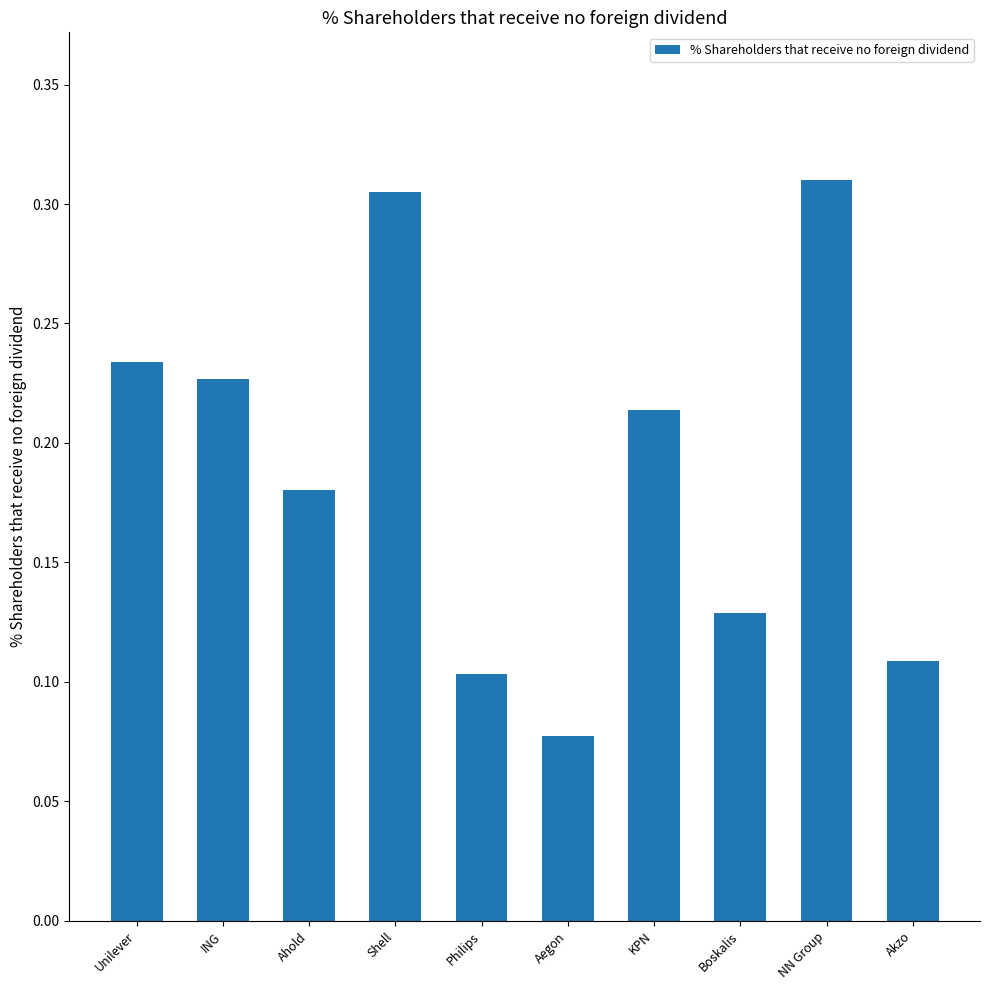

List the labels in order of value, smallest first.

Aegon, Philips, Akzo, Boskalis, Ahold, KPN, ING, Unilever, Shell, NN Group